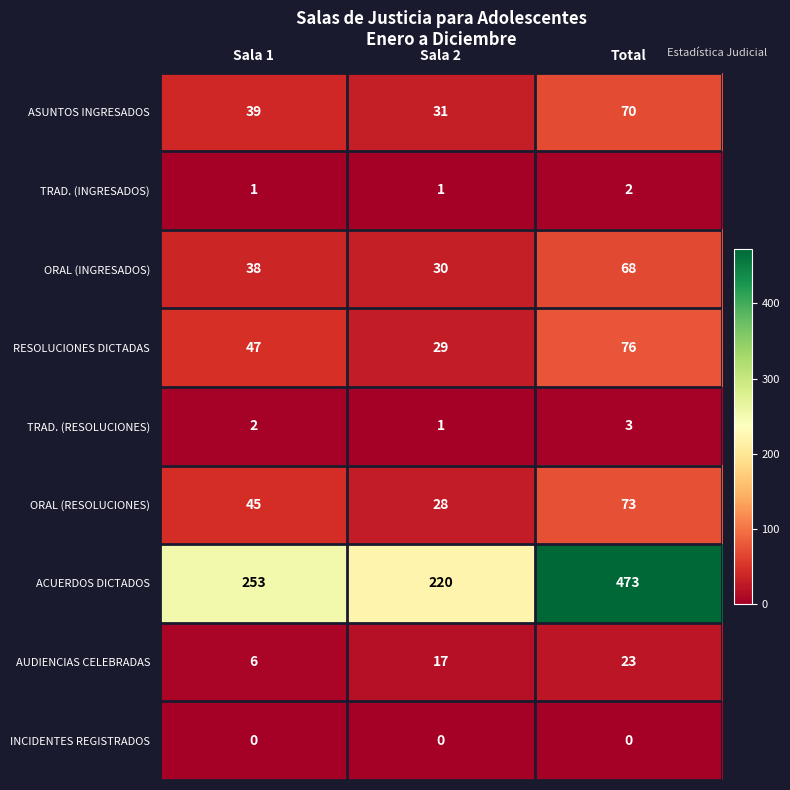

How many data points in ORAL (INGRESADOS) are less than 38?

1